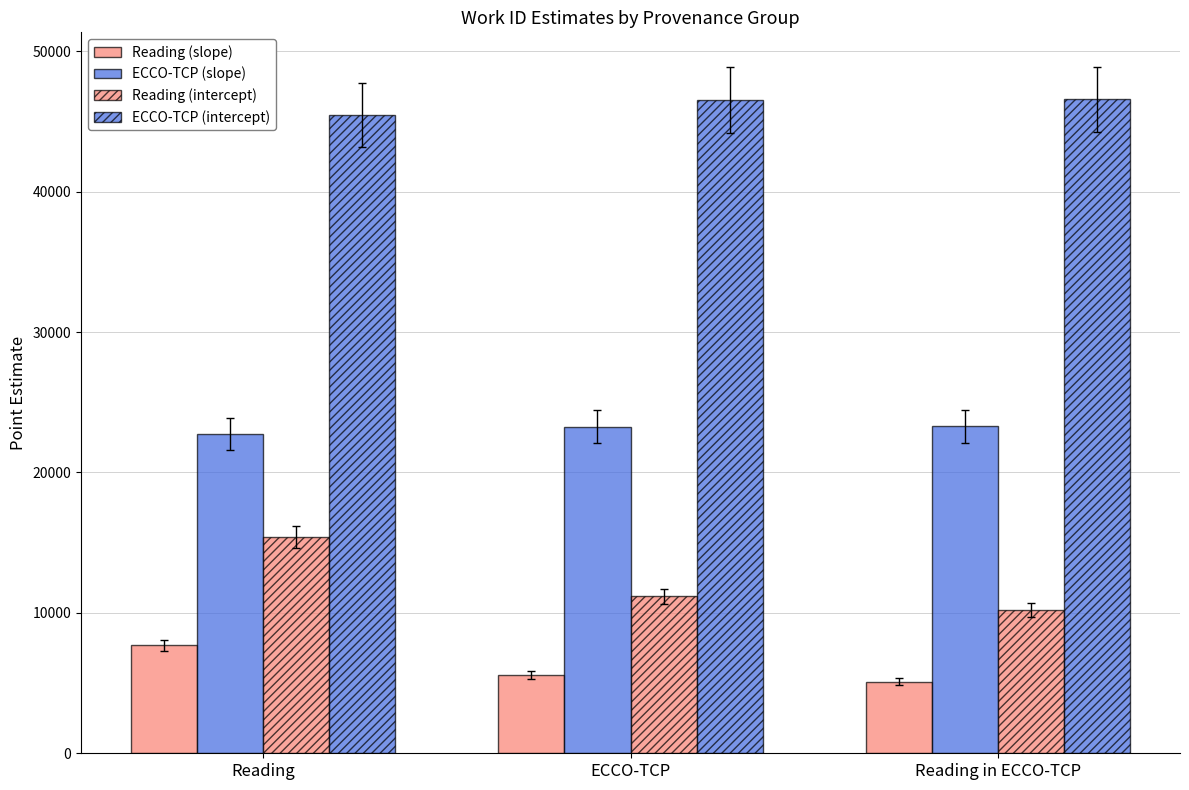

Are the bars horizontal?

No